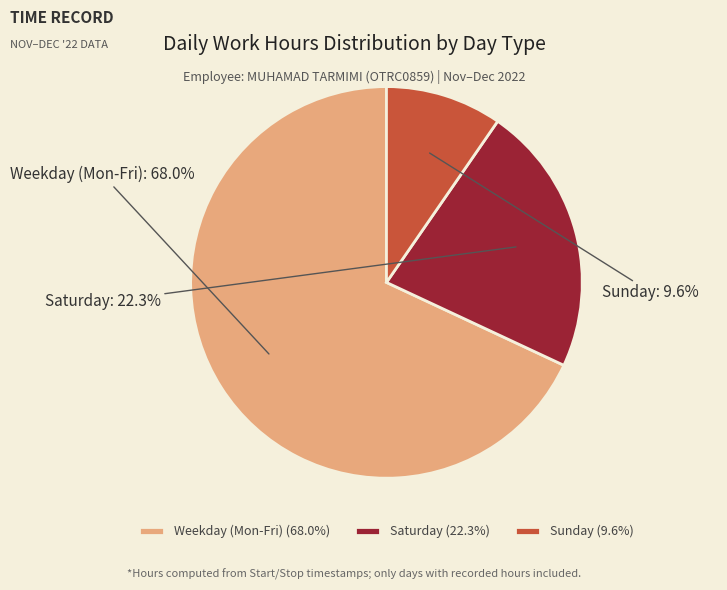

Count the number of slices in the pie.

3